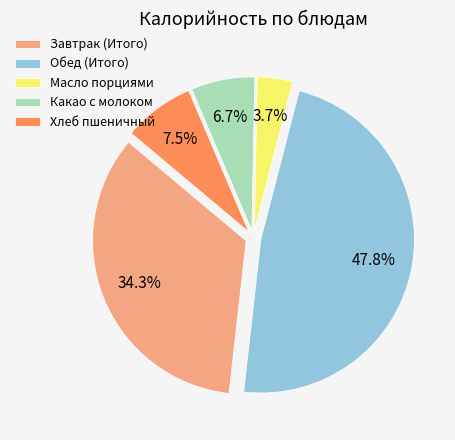

What portion of the pie excludes Какао с молоком?

93.3%